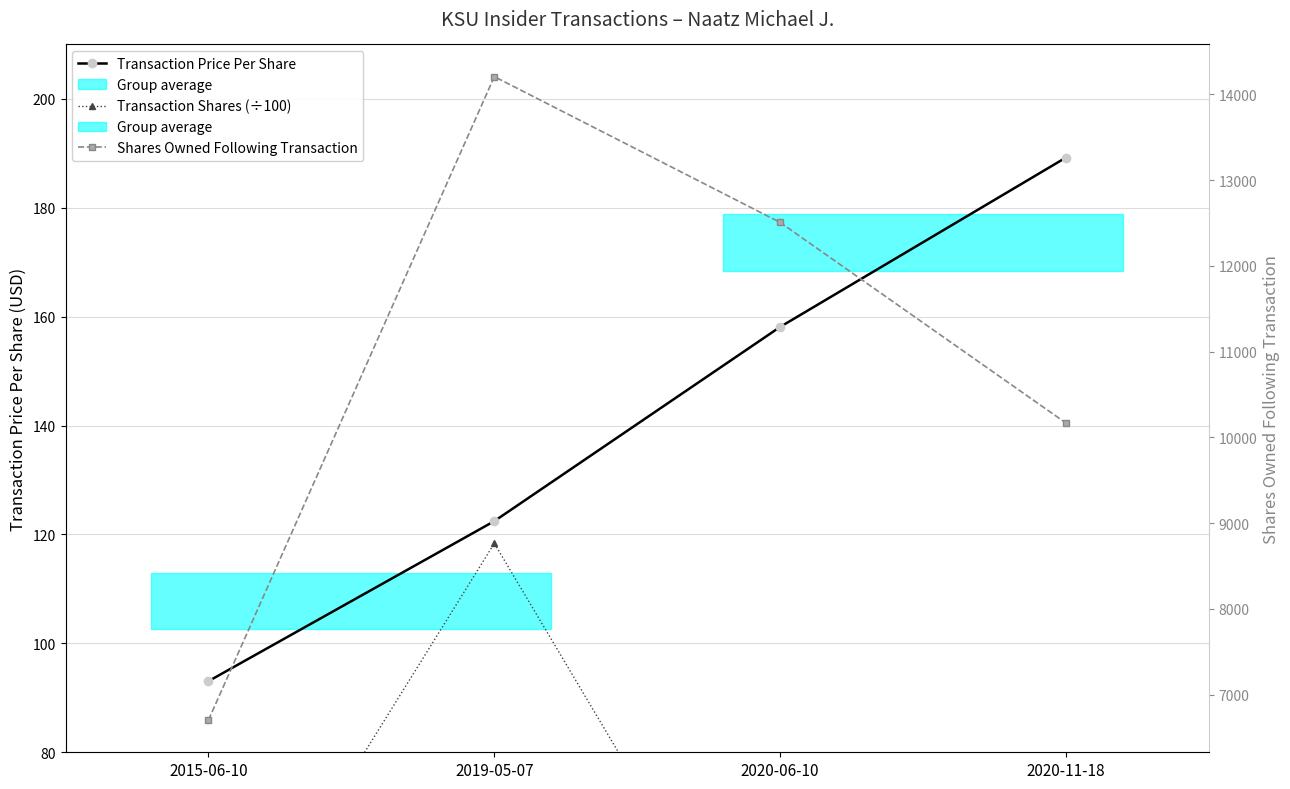

What is the minimum value for Transaction Shares (÷100)?

30.0